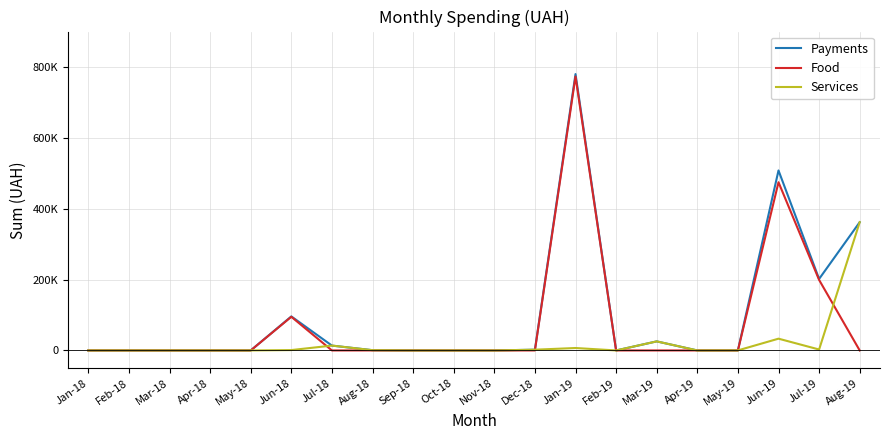

Is this an area chart (filled region under the line)?

No